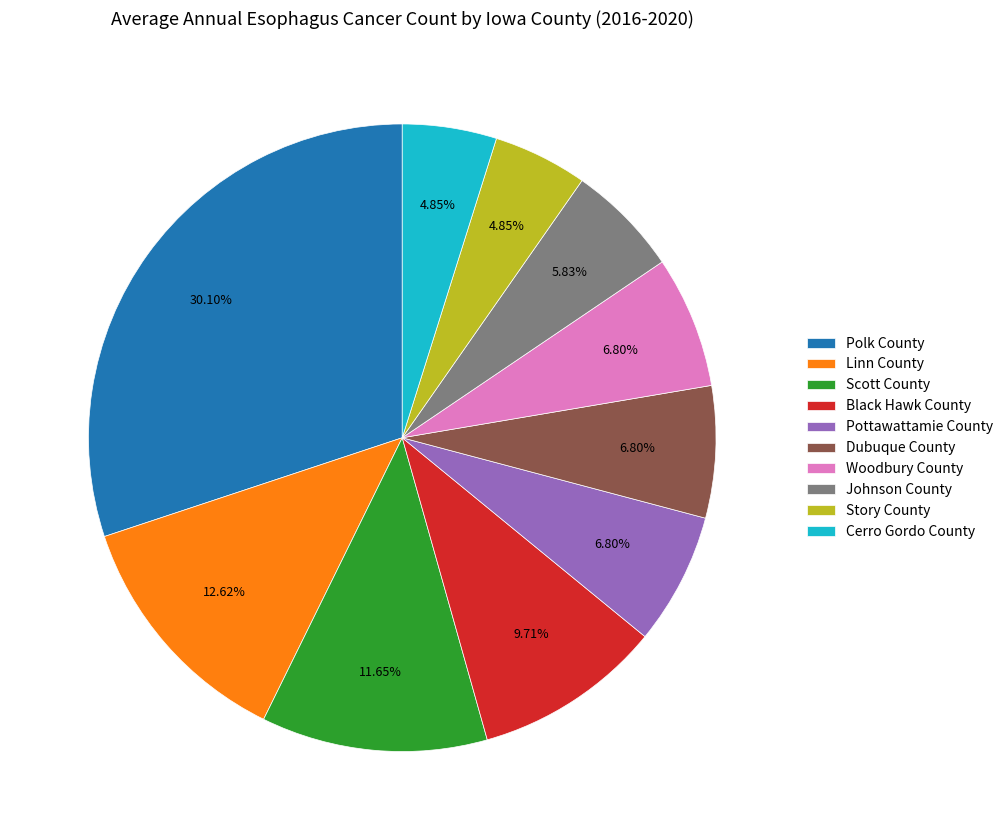

Between Story County and Scott County, which is larger?

Scott County